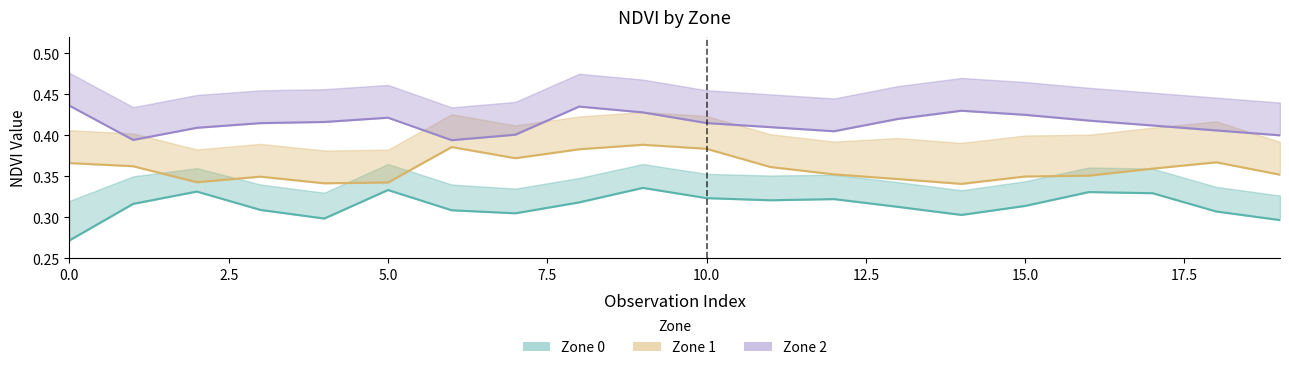

Rank the series at 0.0 from lowest to highest value.

Zone 0, Zone 1, Zone 2